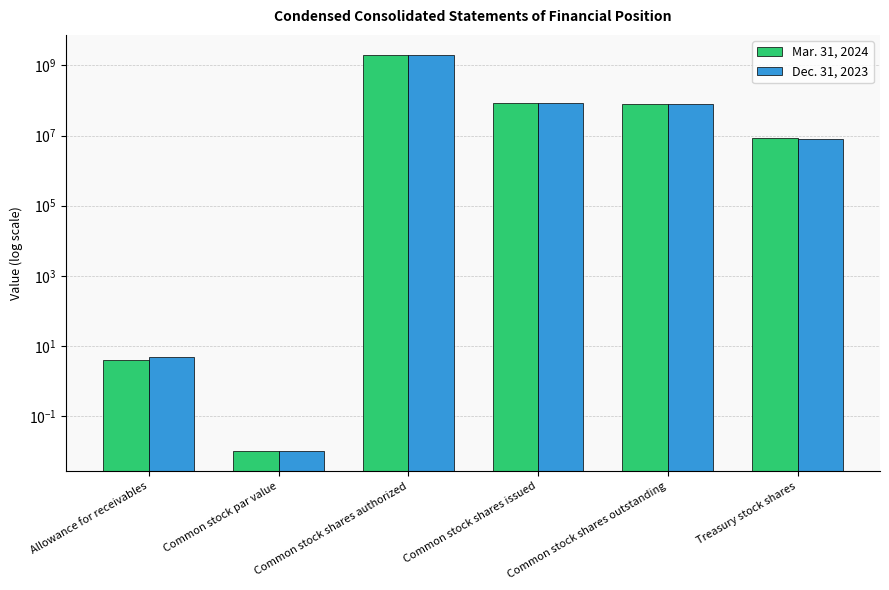

Is the value of Dec. 31, 2023 at Allowance for receivables greater than the value of Mar. 31, 2024 at Common stock par value?

Yes